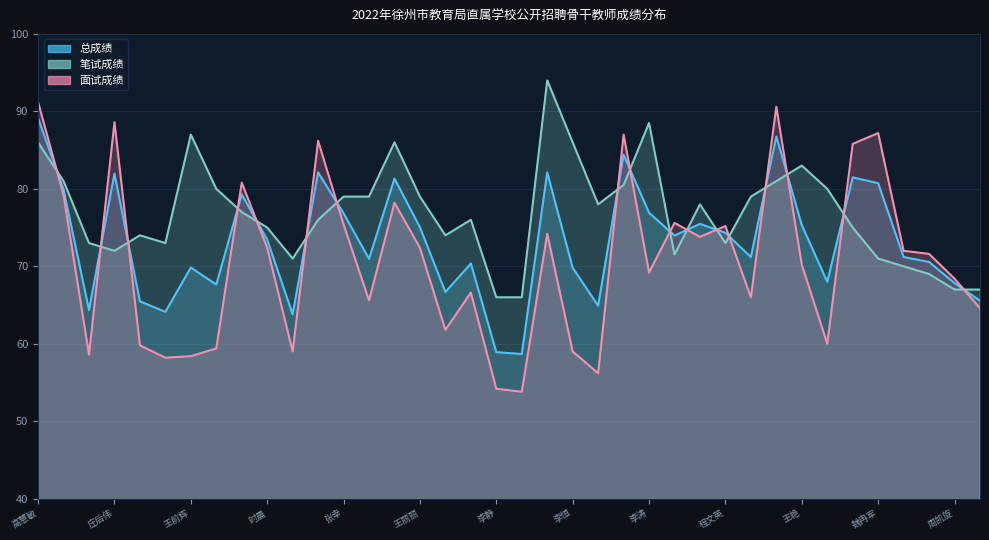

Reading left to right, what are all the values shown in this chart?

总成绩: 89.1	79.9	64.4	82.0	65.5	64.1	69.8	67.6	79.3	73.4	63.8	82.1	76.8	71.0	81.3	75.0	66.7	70.4	58.9	58.7	82.1	69.8	64.9	84.4	76.9	74.0	75.5	74.3	71.2	86.8	75.3	68.0	81.5	80.7	71.2	70.6	67.8	65.6
笔试成绩: 86.0	81.0	73.0	72.0	74.0	73.0	87.0	80.0	77.0	75.0	71.0	76.0	79.0	79.0	86.0	79.0	74.0	76.0	66.0	66.0	94.0	86.0	78.0	80.5	88.5	71.5	78.0	73.0	79.0	81.0	83.0	80.0	75.0	71.0	70.0	69.0	67.0	67.0
面试成绩: 91.2	79.2	58.6	88.6	59.8	58.2	58.4	59.4	80.8	72.4	59.0	86.2	75.4	65.6	78.2	72.4	61.8	66.6	54.2	53.8	74.2	59.0	56.2	87.0	69.2	75.6	73.8	75.2	66.0	90.6	70.2	60.0	85.8	87.2	72.0	71.6	68.4	64.6